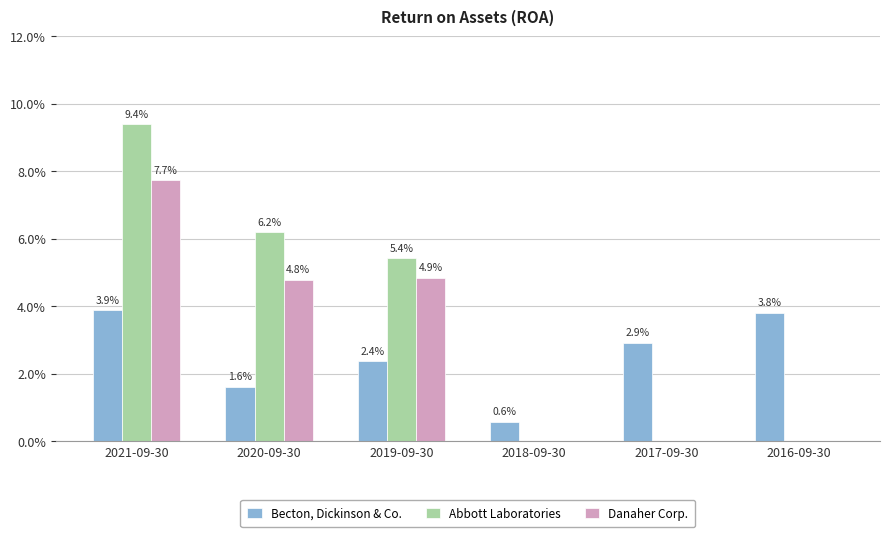

At how many categories does at least one series exceed 0?

6